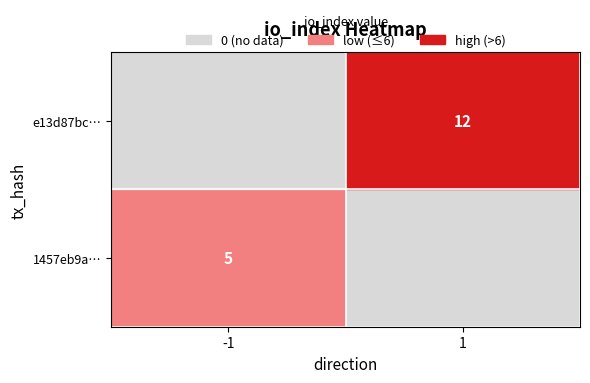

Is it true that e13d87bc… equals 12 at 1?

True